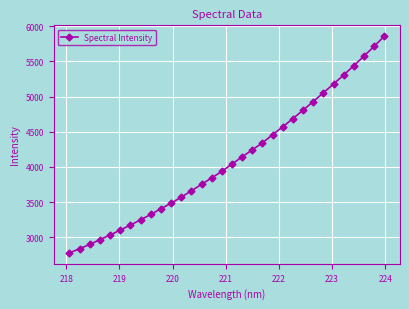

What is the greatest value displayed?

5859.4